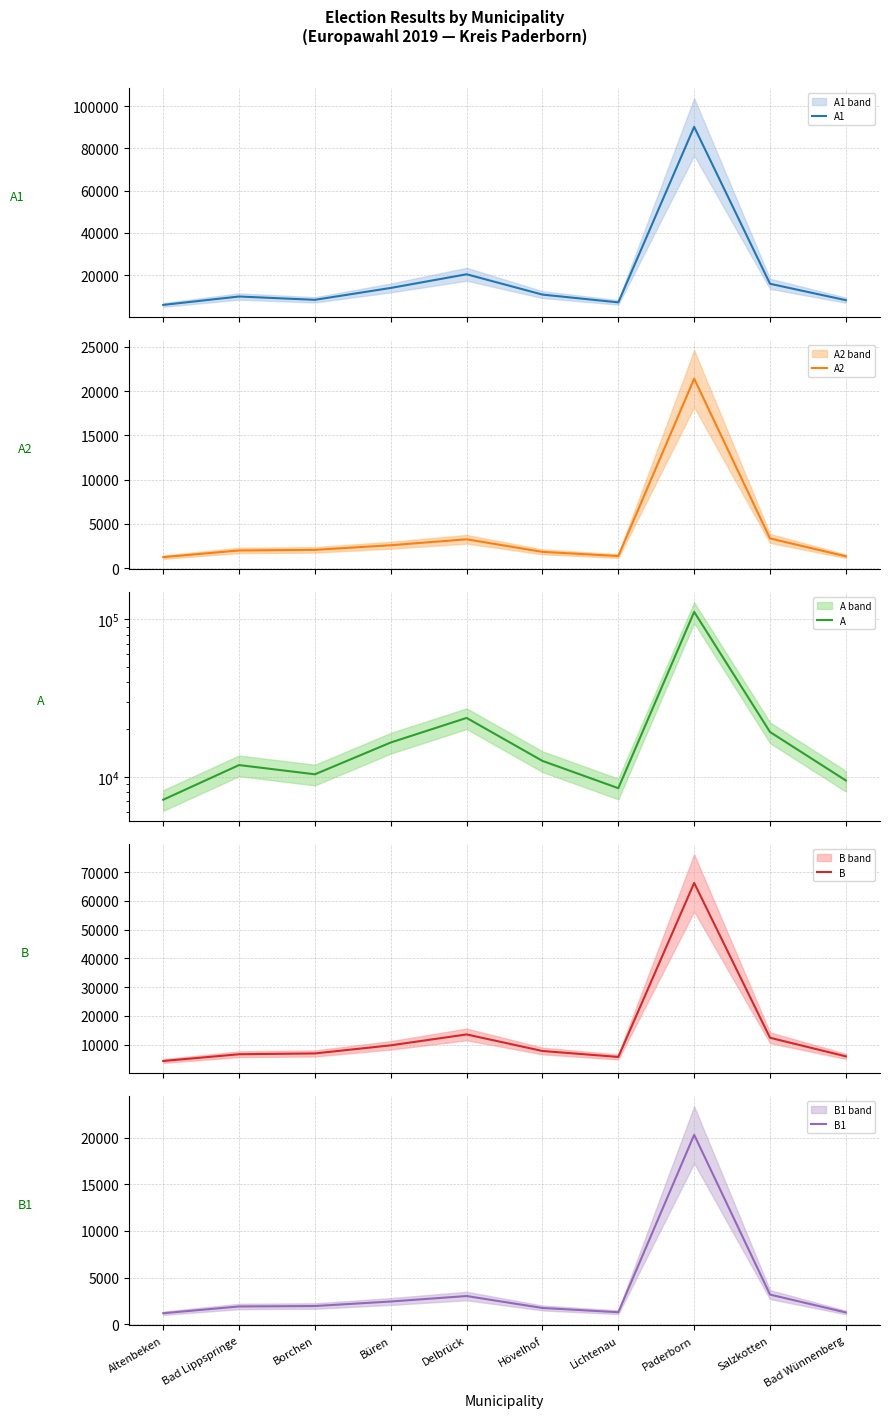

Between Lichtenau and Borchen, which is larger?

Borchen